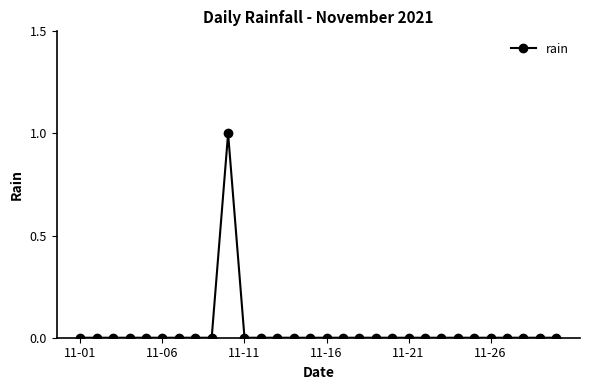

True or false: the data has more than 0 interior local peaks.

True